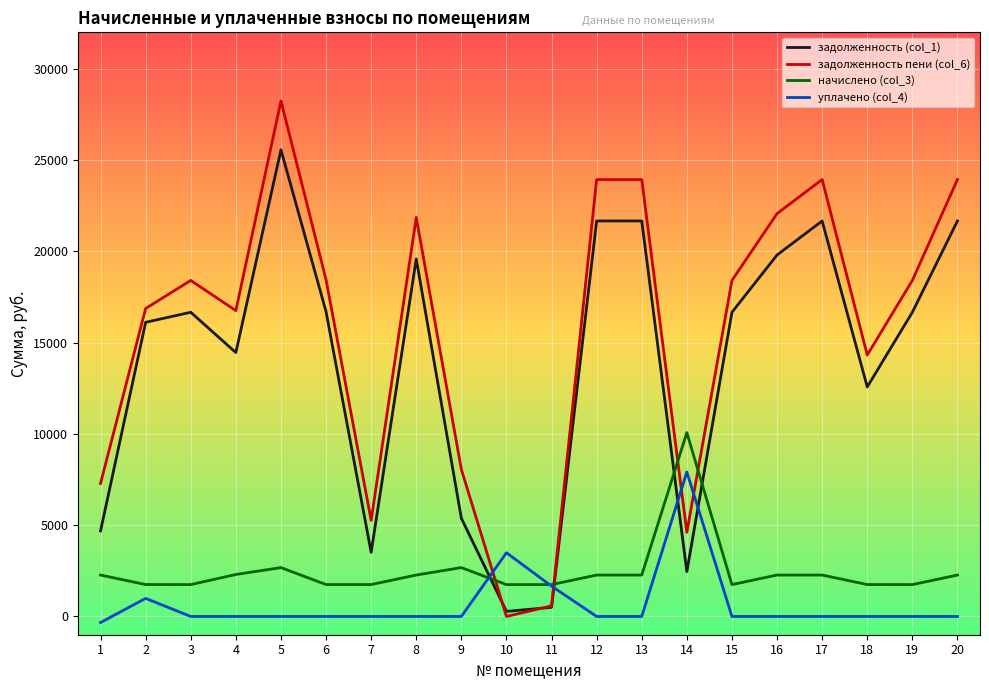

Is the value of задолженность (col_1) at 15 greater than the value of задолженность пени (col_6) at 20?

No